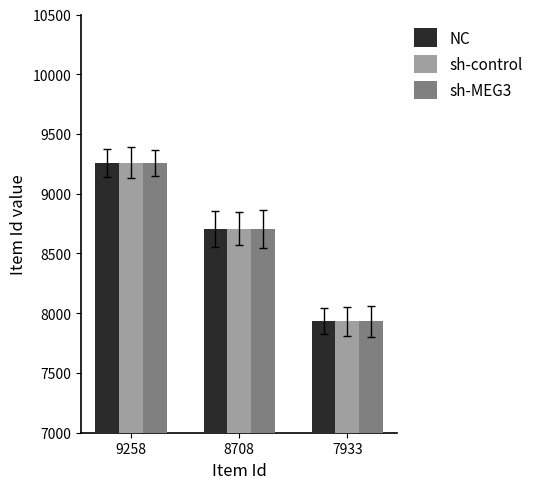

Is it true that sh-control equals 9258 at 9258?

True